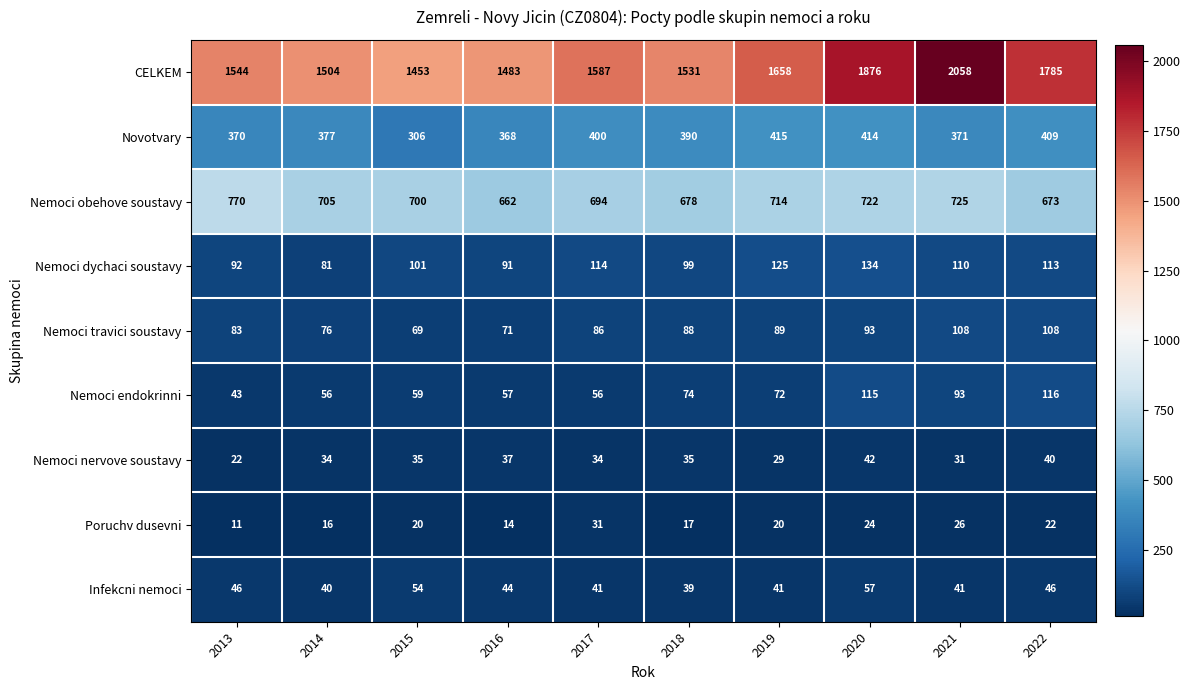

What is the spread (max minus min) of values at 2017?

1556